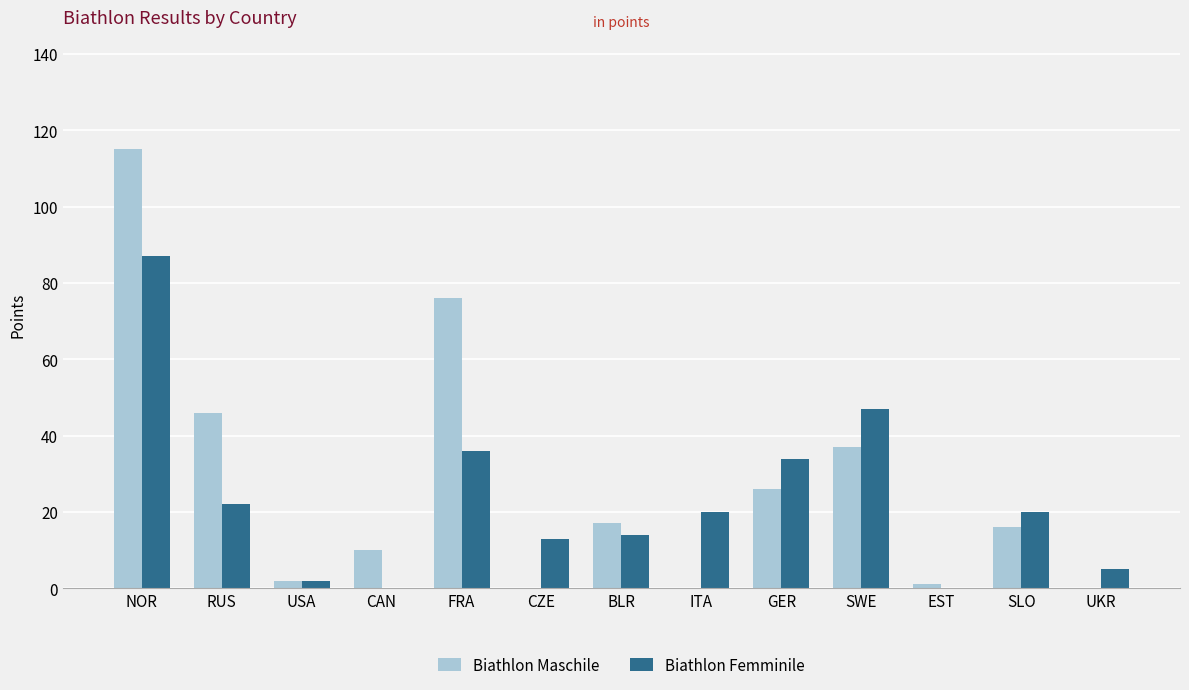

Reading left to right, what are all the values shown in this chart?

Biathlon Maschile: NOR=115	RUS=46	USA=2	CAN=10	FRA=76	CZE=0	BLR=17	ITA=0	GER=26	SWE=37	EST=1	SLO=16	UKR=0
Biathlon Femminile: NOR=87	RUS=22	USA=2	CAN=0	FRA=36	CZE=13	BLR=14	ITA=20	GER=34	SWE=47	EST=0	SLO=20	UKR=5